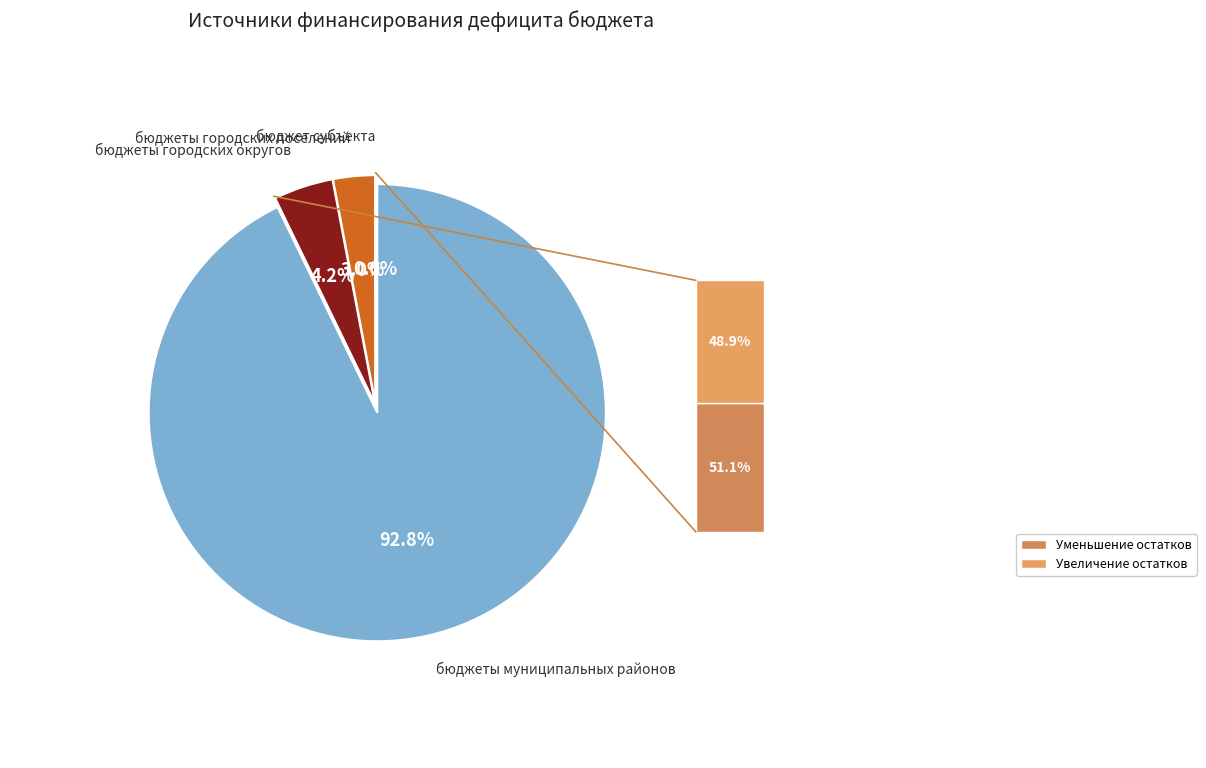

To the nearest percent, what portion does бюджеты городских округов represent?

4%